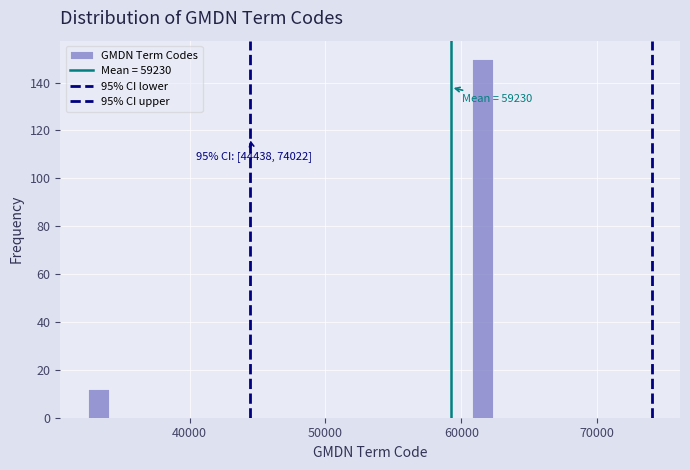

Around what value on the x-axis is the tallest bar? Give the approximate position of its centre, as read against the axis.

62000